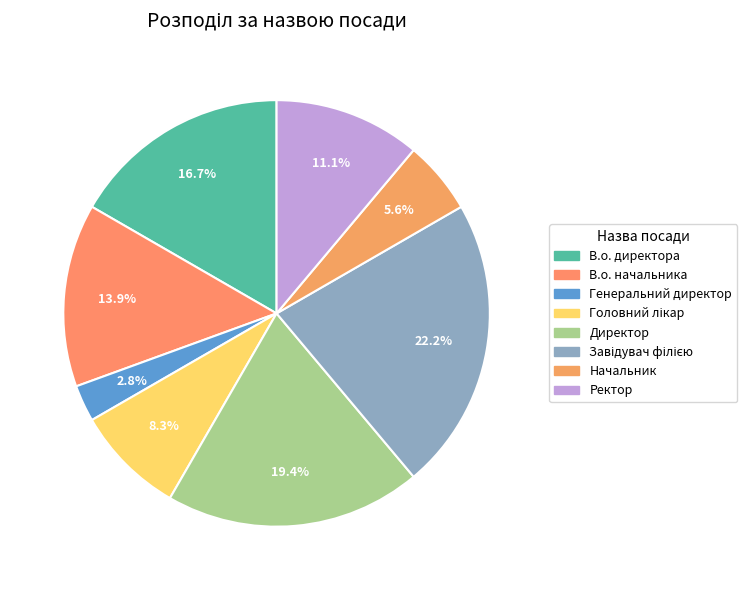

Is there any slice that represents more than half of the pie?

No